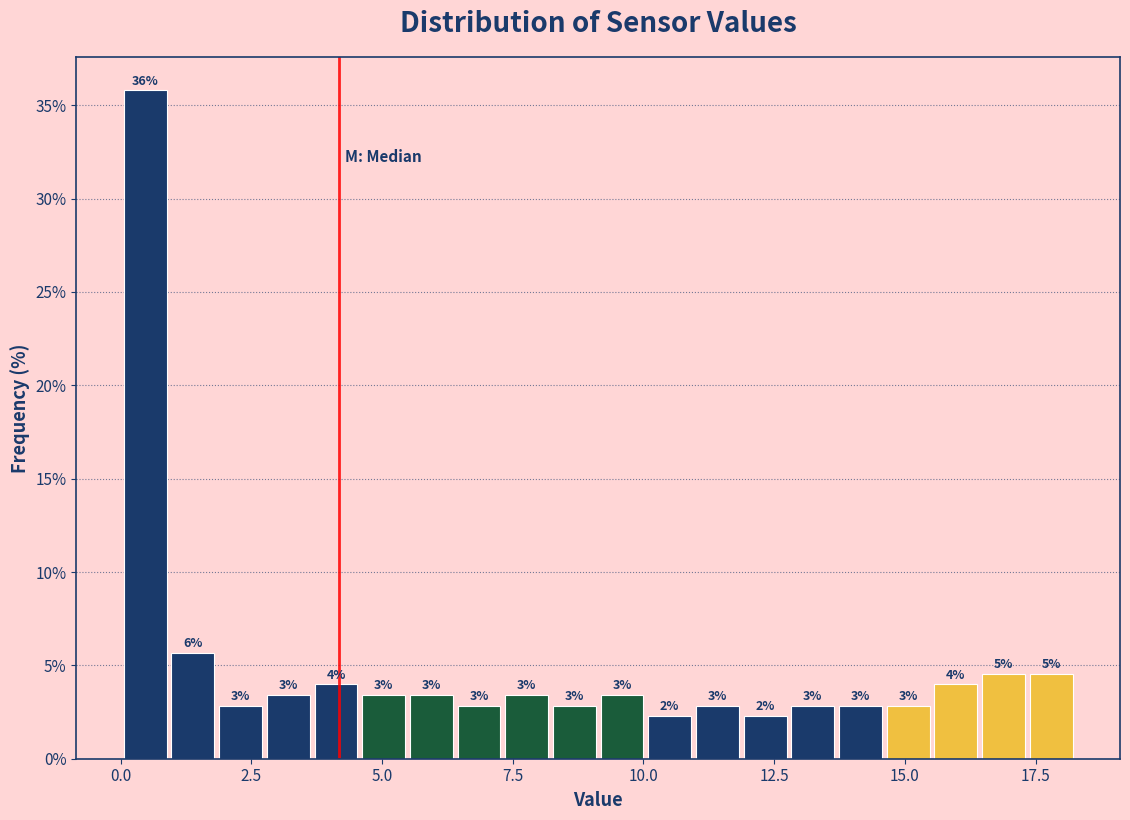

Read against the x-axis, roughly where is the centre of the tallest bar?

0.5